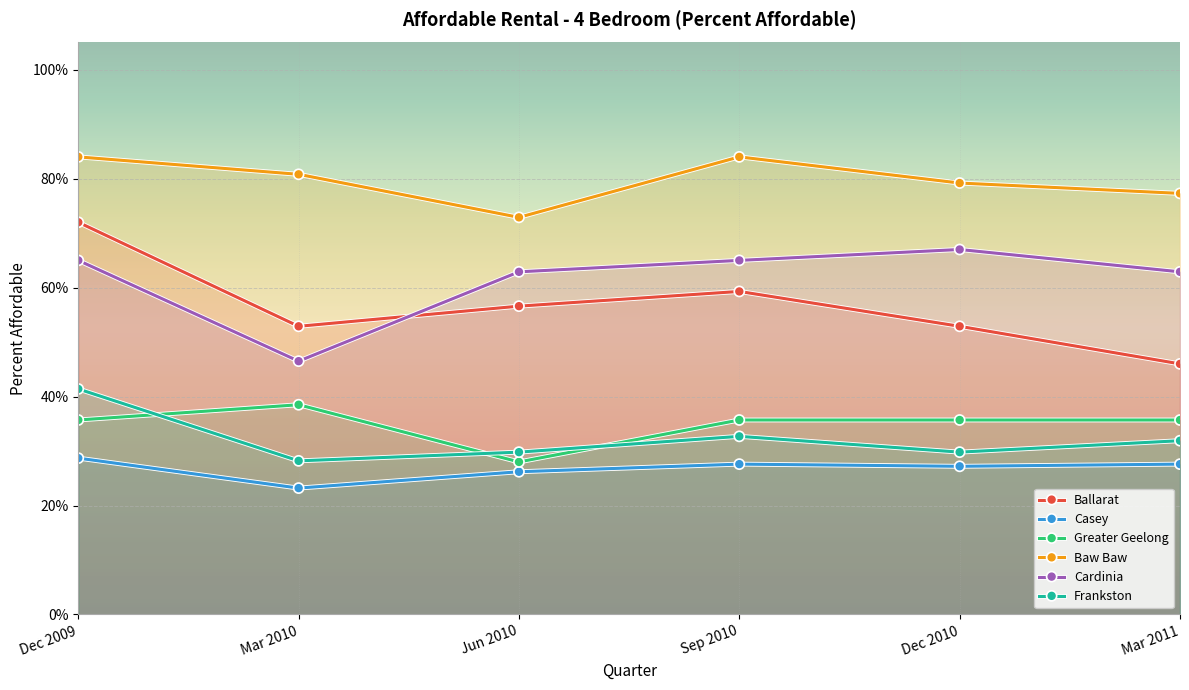

What is the difference between the highest and lowest values at Mar 2010?

0.6